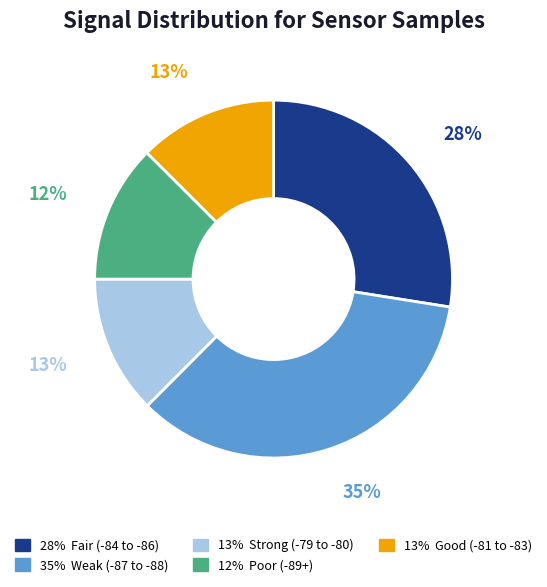

How many slices are in this pie chart?

5